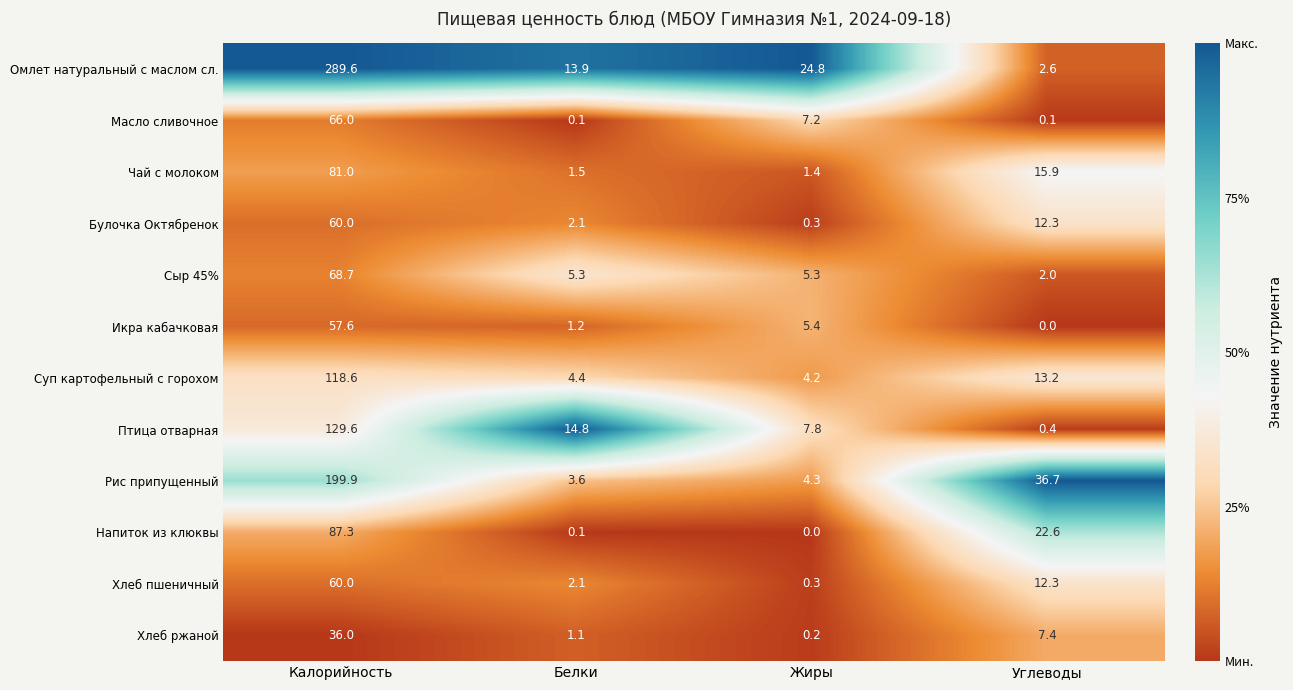

What is the sum of all Сыр 45% values?

81.3